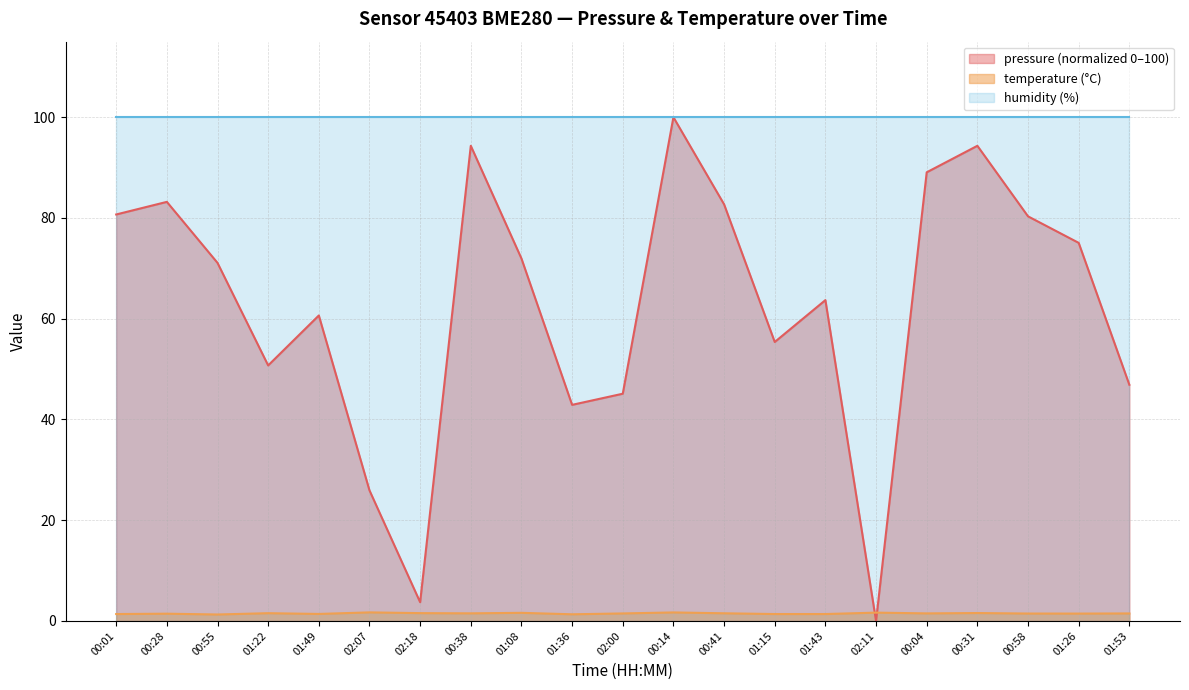

How many lines are shown in the chart?

3